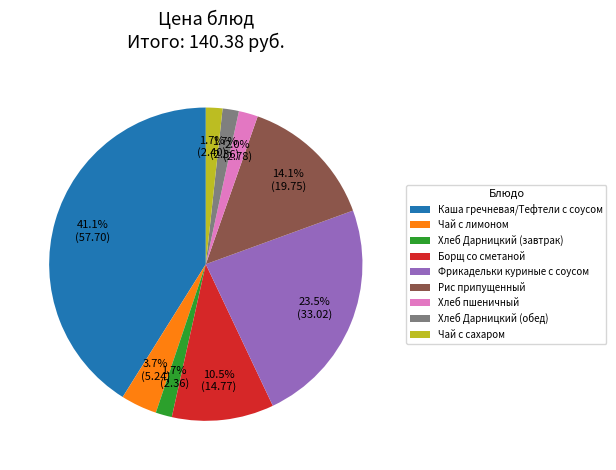

Does Хлеб пшеничный represent more than half of the total?

No